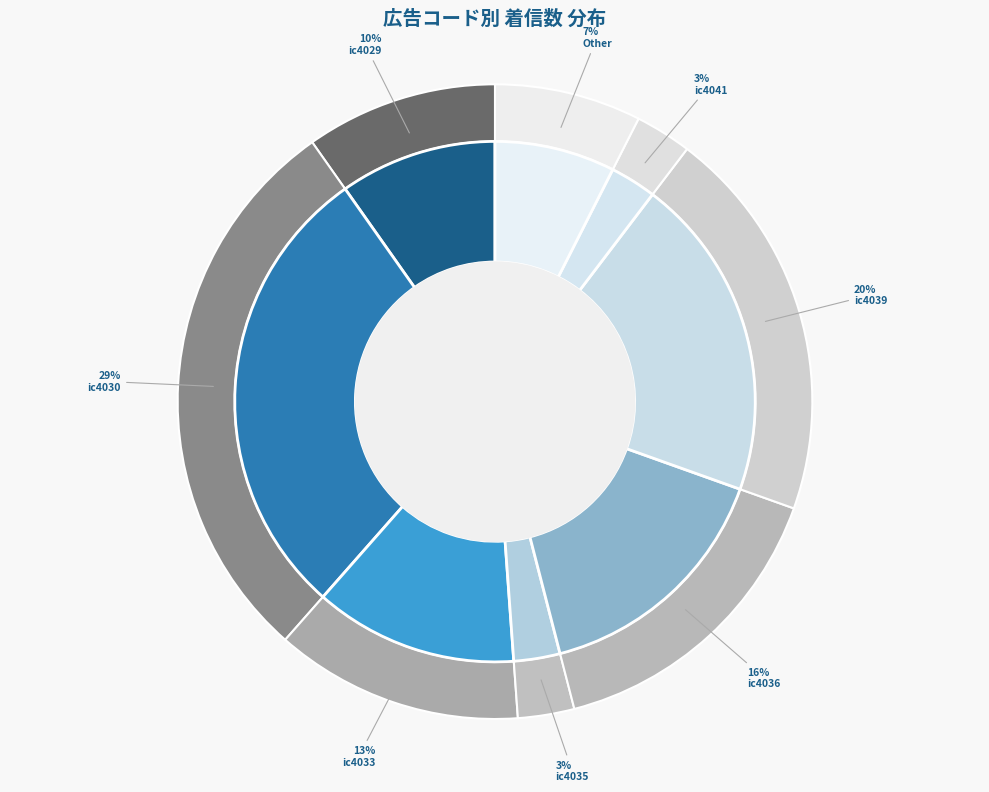

Which category has the biggest portion of the pie?

ic4030
インターカラー